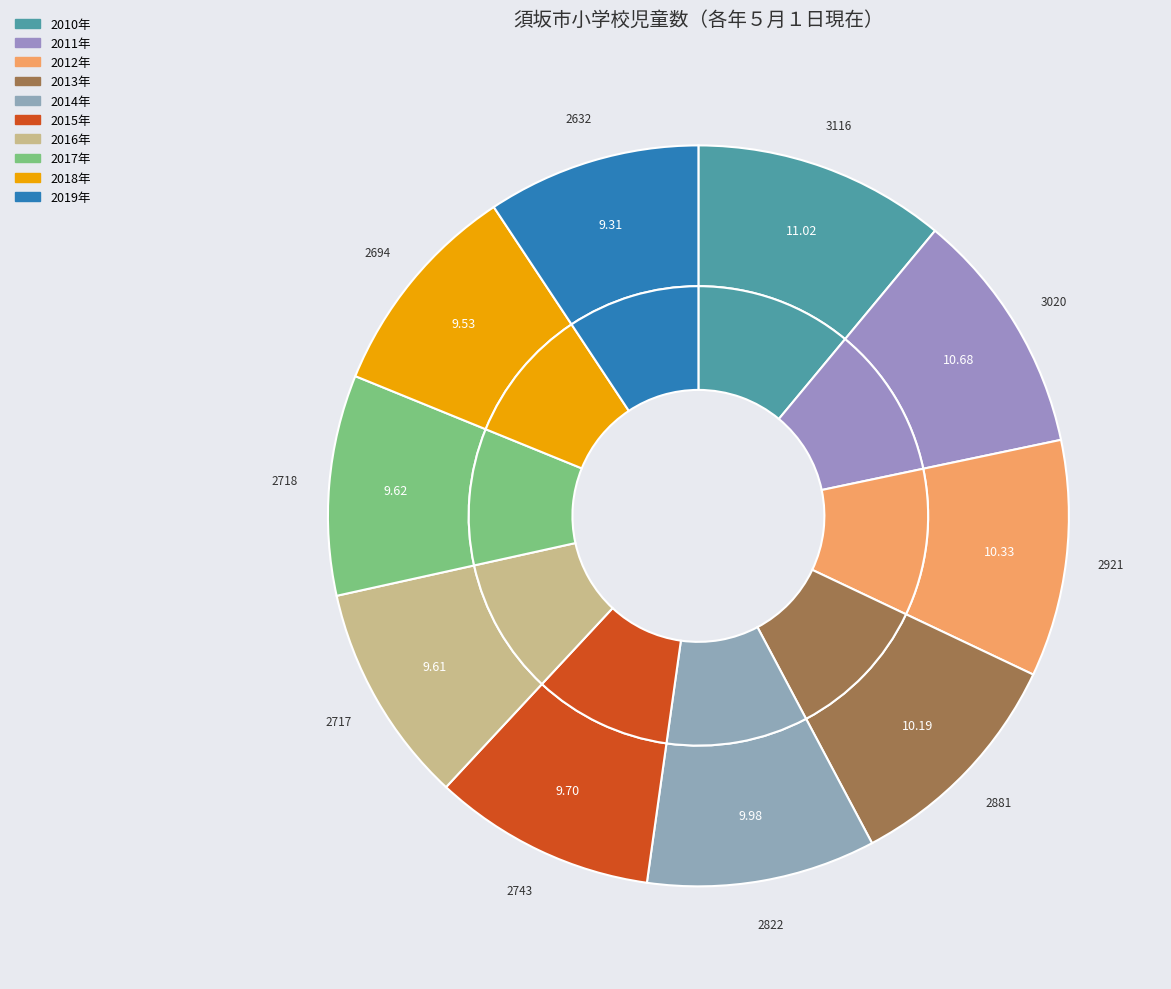

What is the smallest slice in the pie chart?

2019